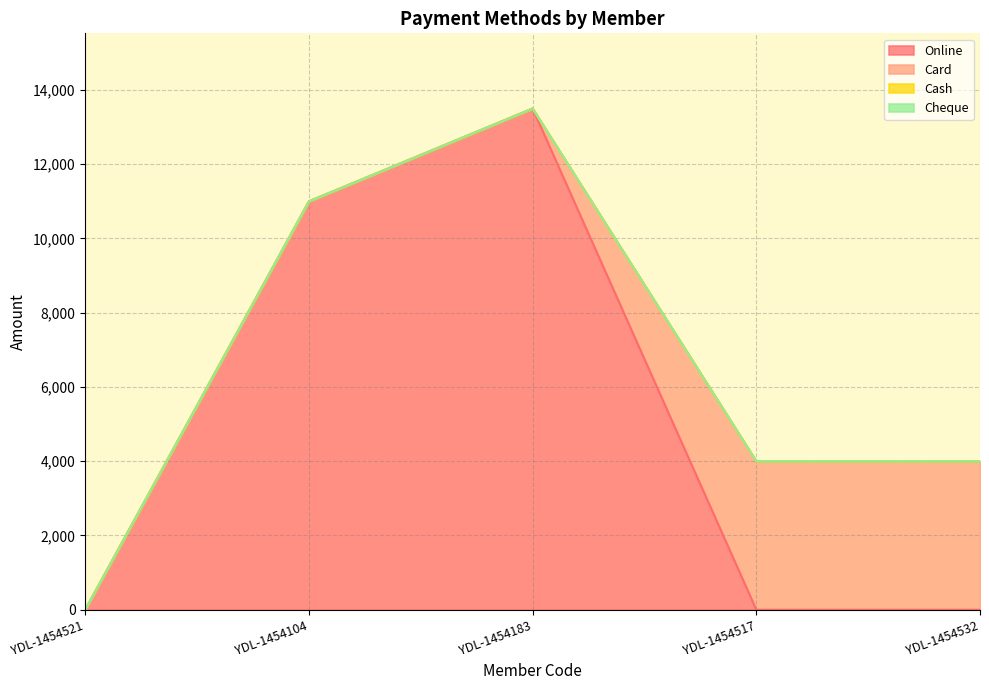

Reading right to left, extract all data points from this chart.

Online: YDL-1454532=0	YDL-1454517=0	YDL-1454183=13500	YDL-1454104=11000	YDL-1454521=0
Card: YDL-1454532=4000	YDL-1454517=4000	YDL-1454183=0	YDL-1454104=0	YDL-1454521=0
Cash: YDL-1454532=0	YDL-1454517=0	YDL-1454183=0	YDL-1454104=0	YDL-1454521=0
Cheque: YDL-1454532=0	YDL-1454517=0	YDL-1454183=0	YDL-1454104=0	YDL-1454521=0